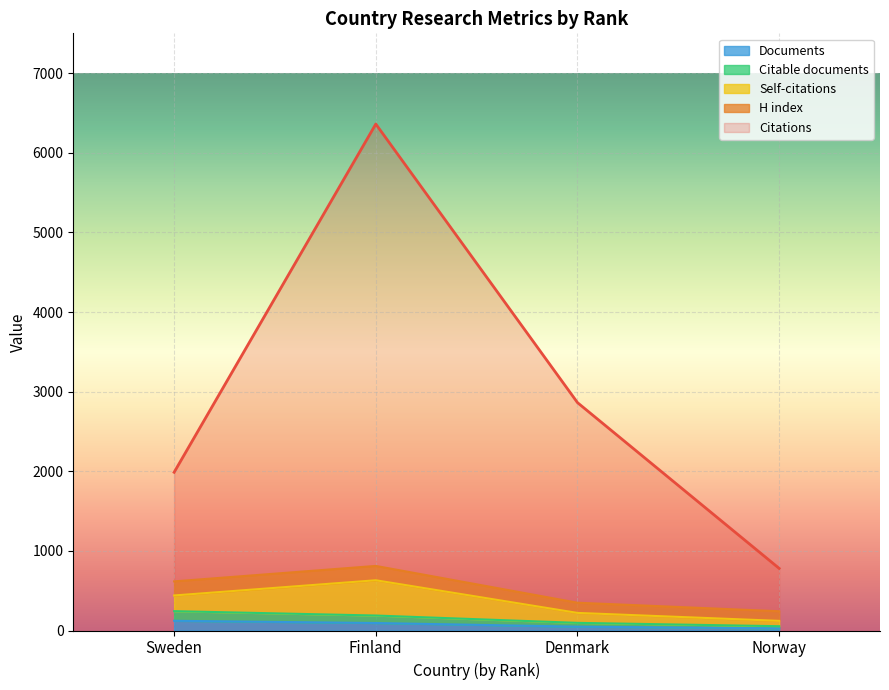

List the labels in order of Citations value, smallest first.

Norway, Sweden, Denmark, Finland